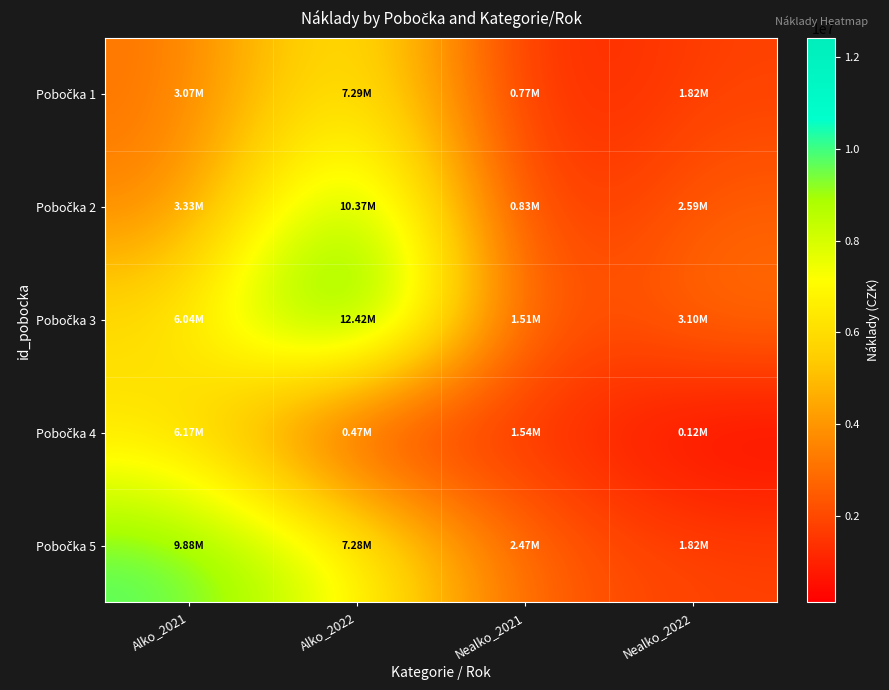

What is the difference between the highest and lowest values at Nealko_2022?

2986068.4